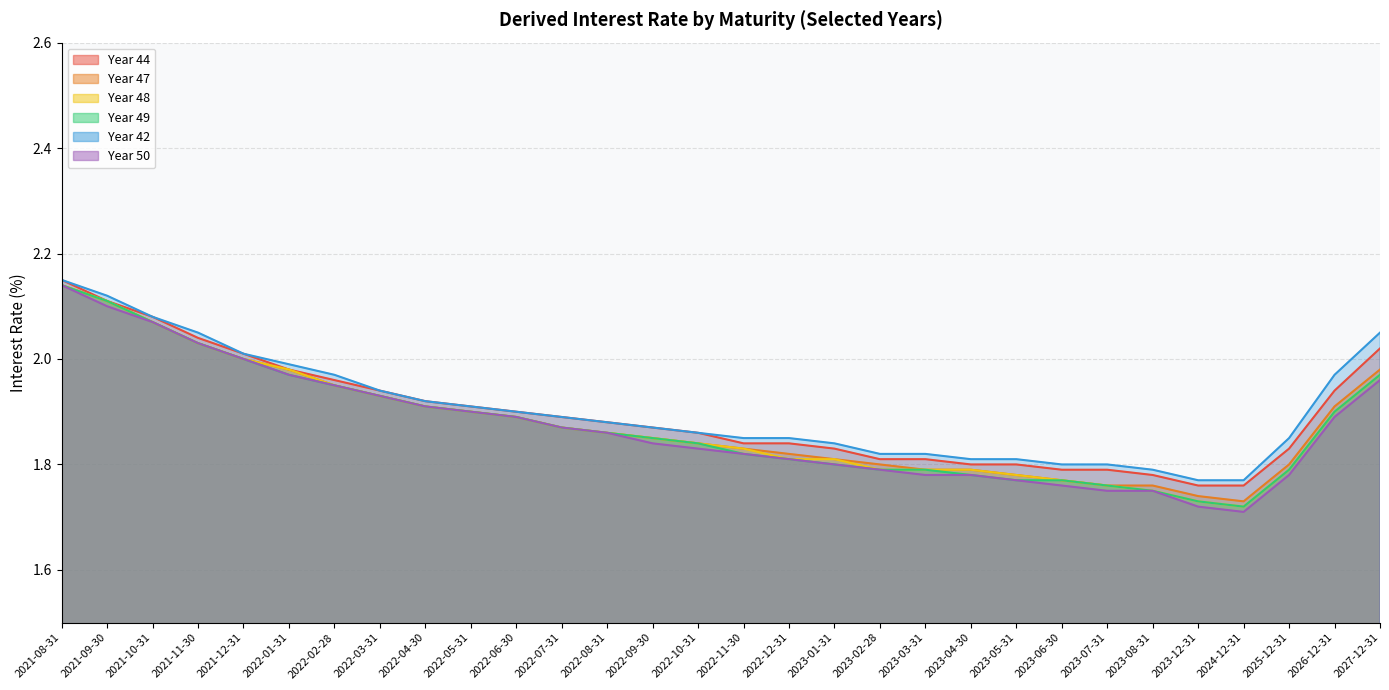

True or false: Year 47 and Year 50 intersect in this chart.

False